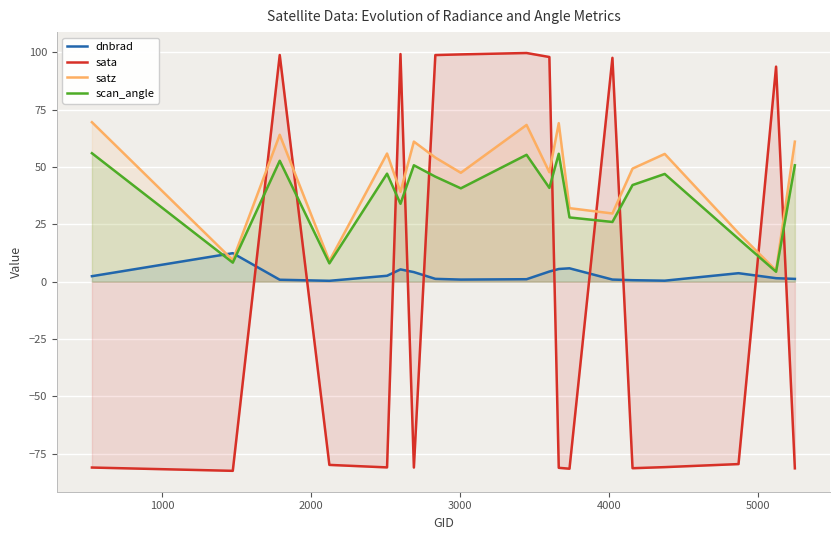

Between 5000 and 7, which series saw the biggest shift?

satz